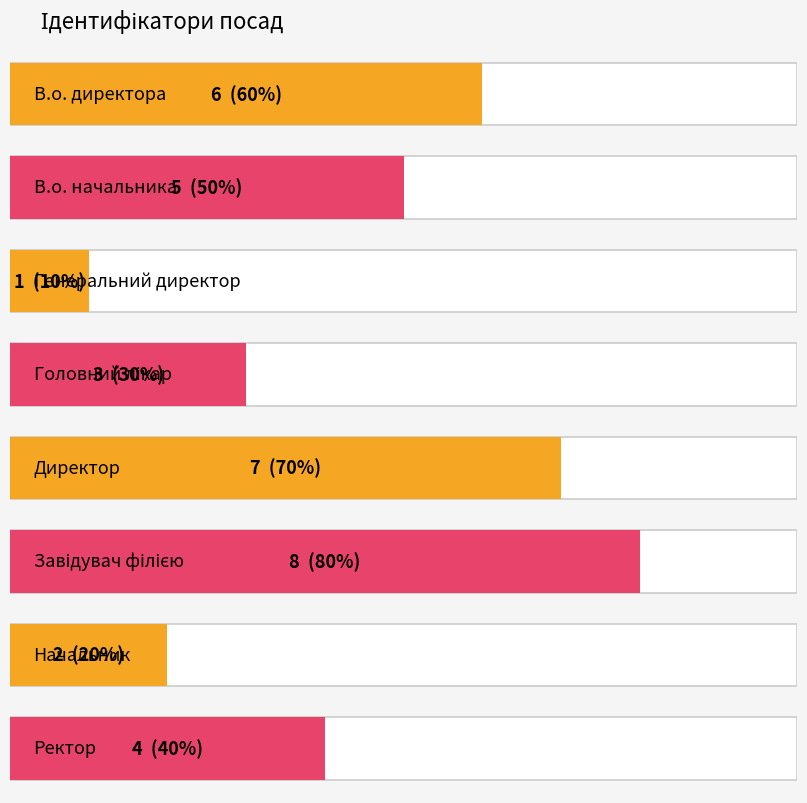

How many bars are there in total?

8